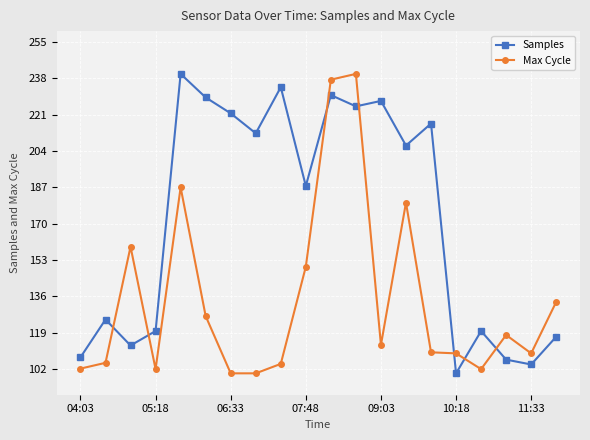

What is the minimum value shown in the chart?

100.0